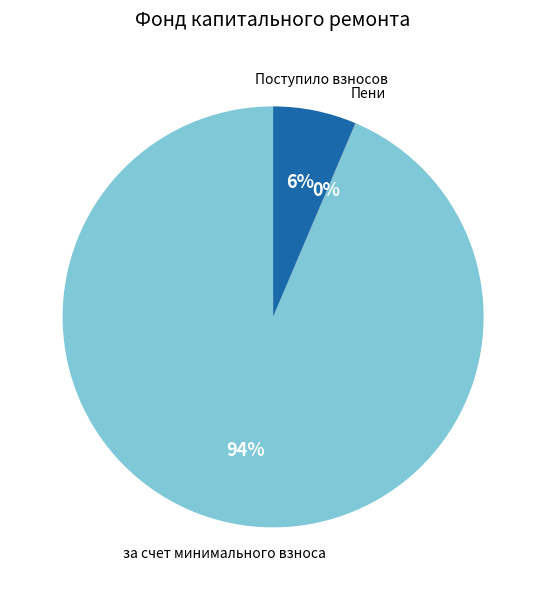

Is there a majority slice in this chart?

Yes